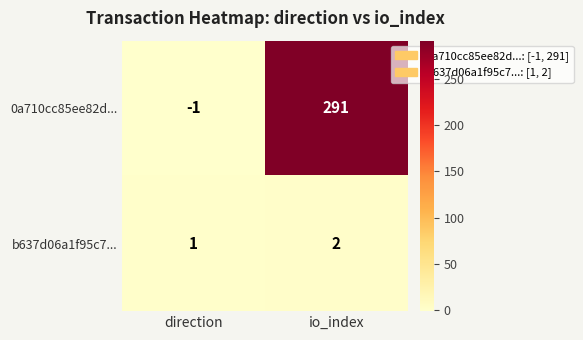

Which series has the widest spread of values?

0a710cc85ee82d...